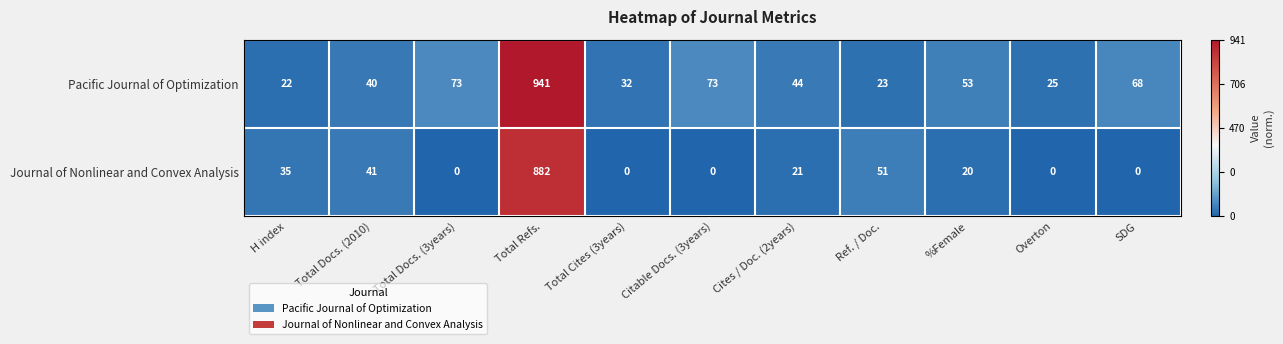

Is it true that Journal of Nonlinear and Convex Analysis equals 0 at Overton?

True